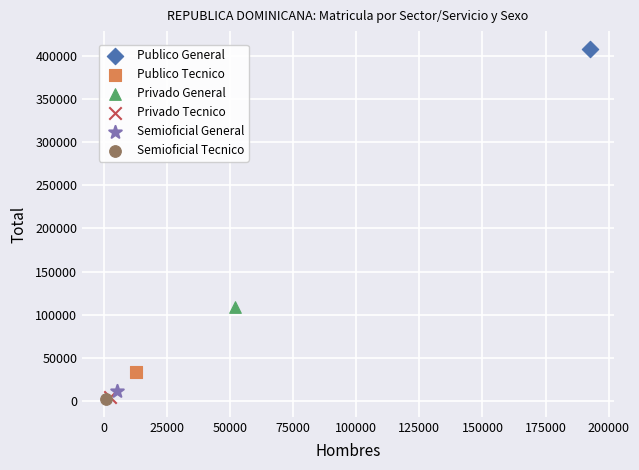

Which series contains the highest Y value?

Publico General